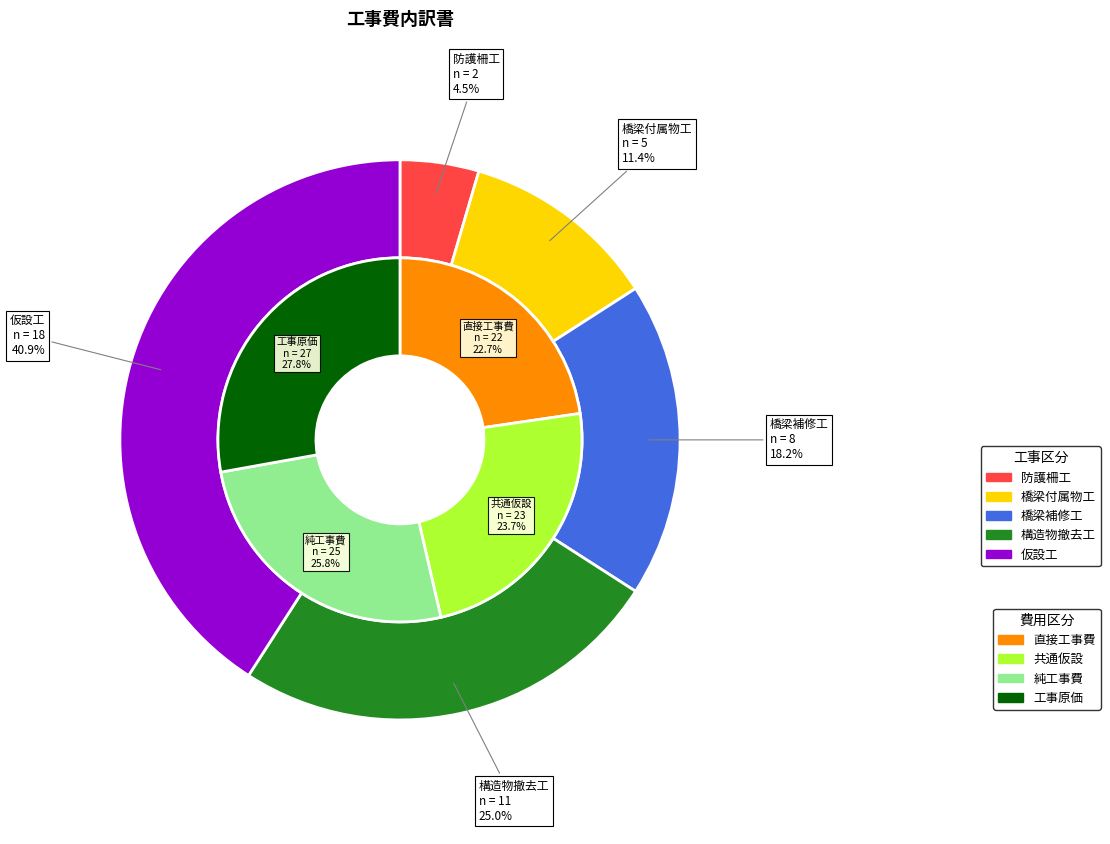

Does 仮設工 account for over 50% of the chart?

No